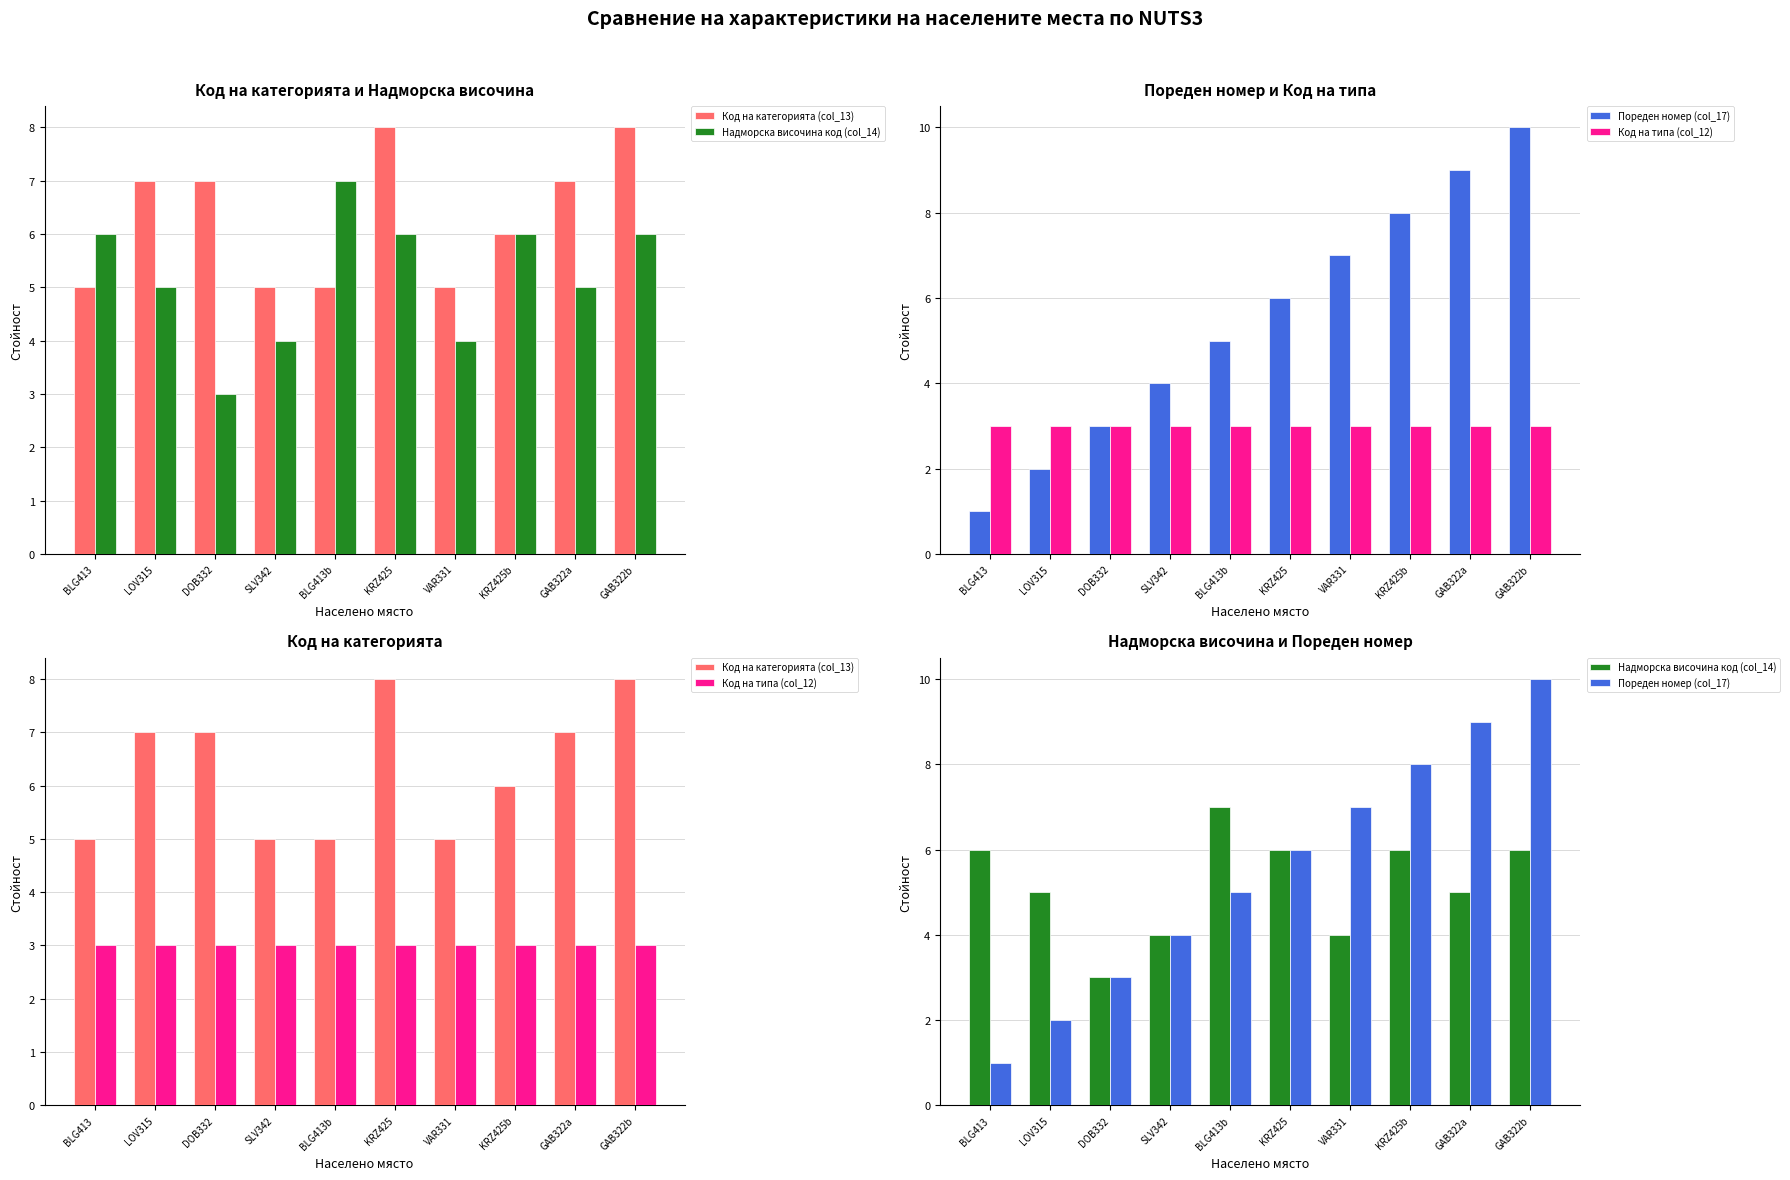

How many categories are shown in the chart?

10